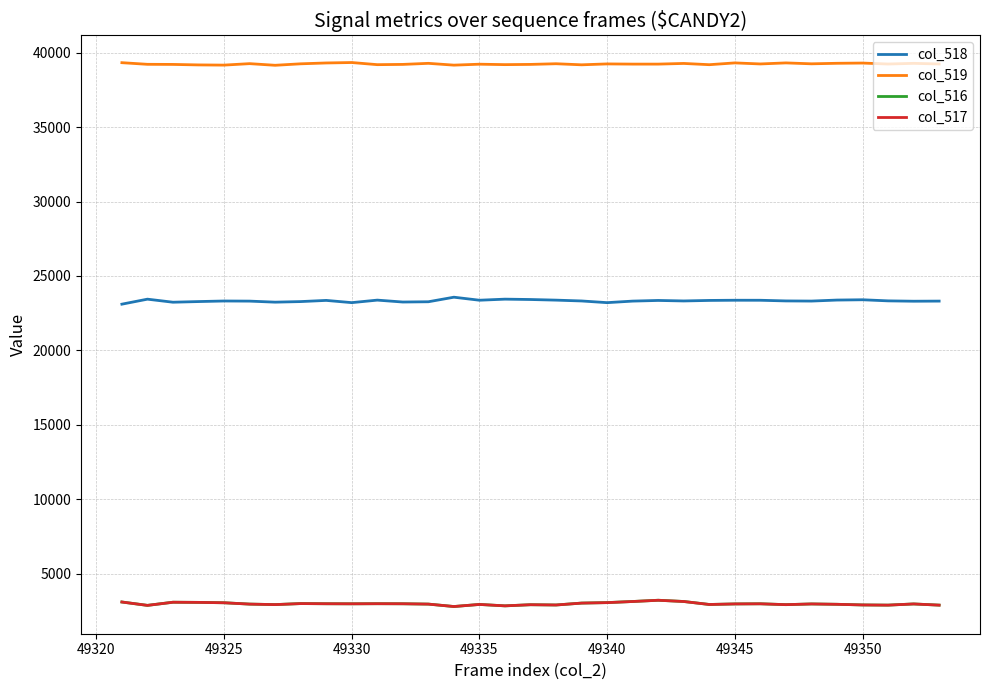

True or false: col_516 and col_519 intersect in this chart.

False